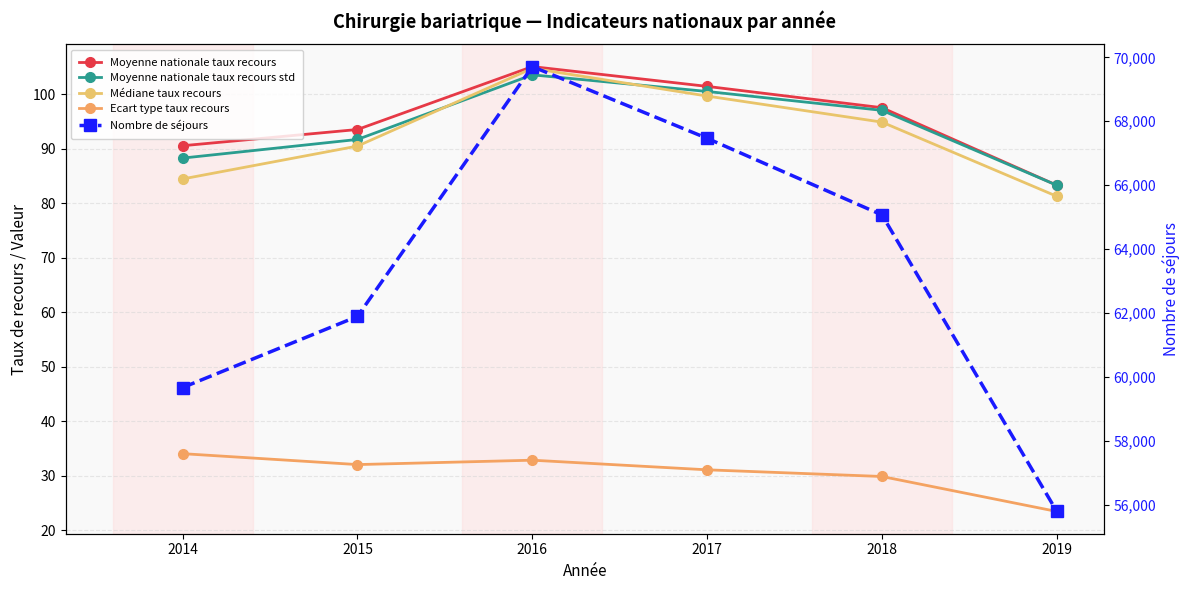

What is the total value across all series at 2019?

56058.2